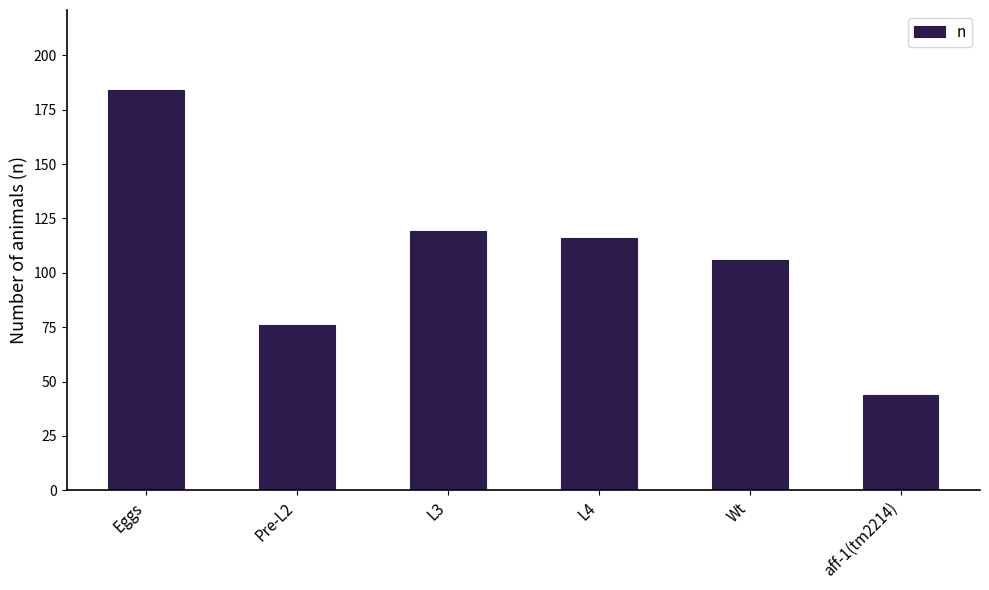

Reading right to left, extract all data points from this chart.

44	106	116	119	76	184